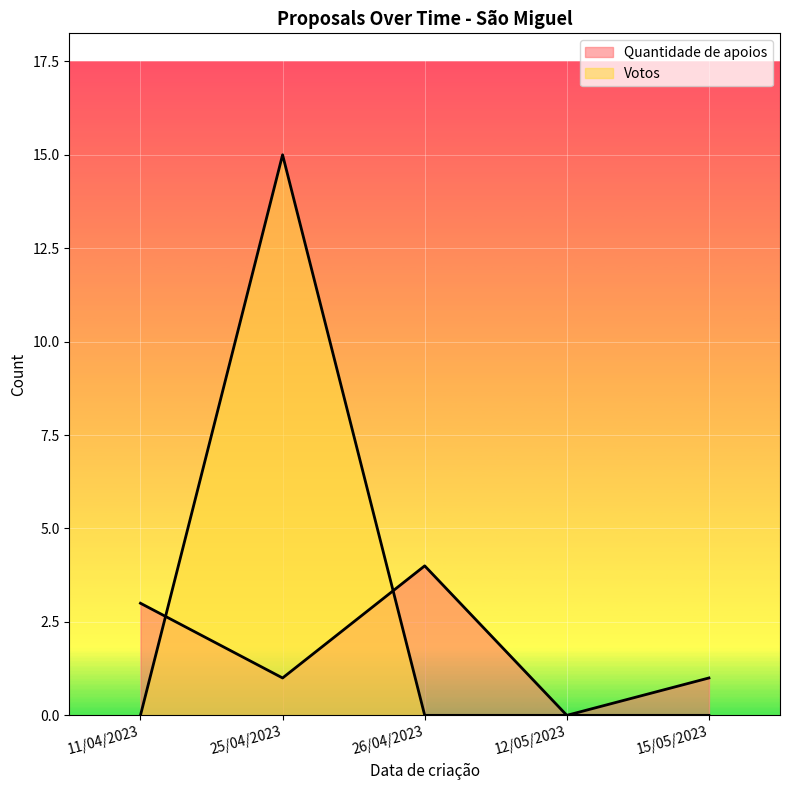

Which series changed the most between 15/05/2023 and 26/04/2023?

Quantidade de apoios